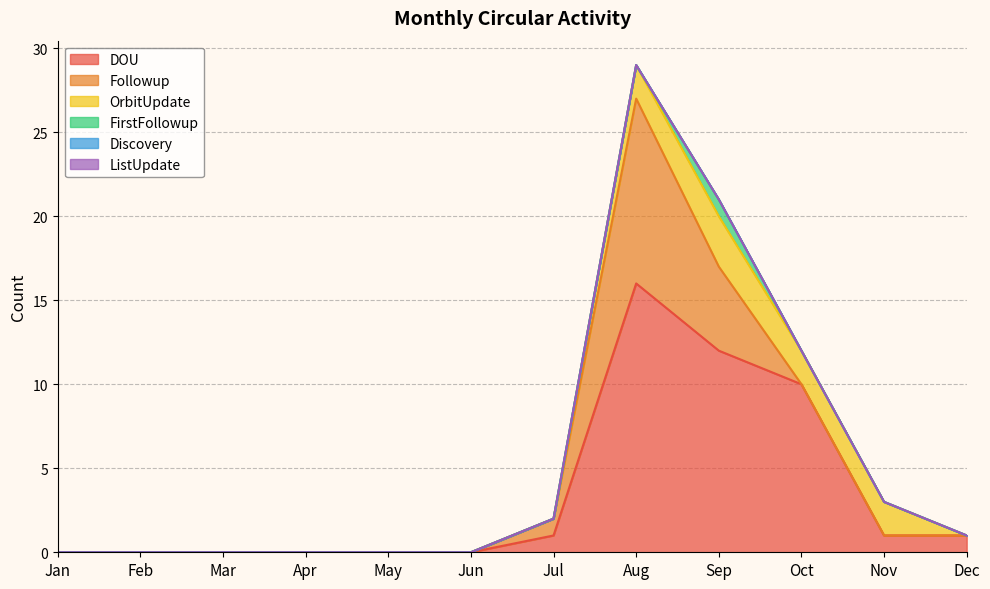

Rank the categories by FirstFollowup value from lowest to highest.

Jan, Feb, Mar, Apr, May, Jun, Jul, Aug, Oct, Nov, Dec, Sep